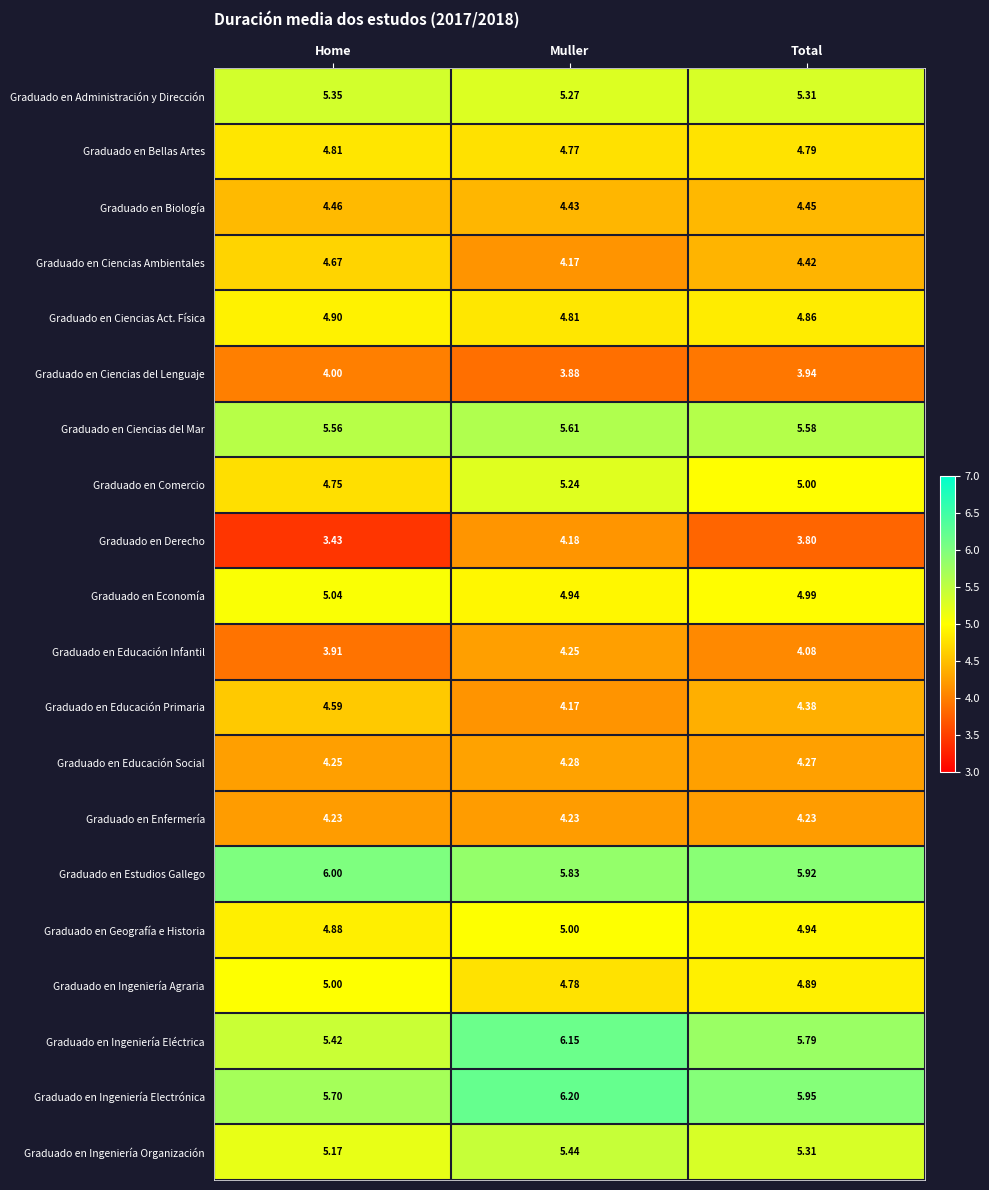

What is the spread (max minus min) of values at Home?

2.6